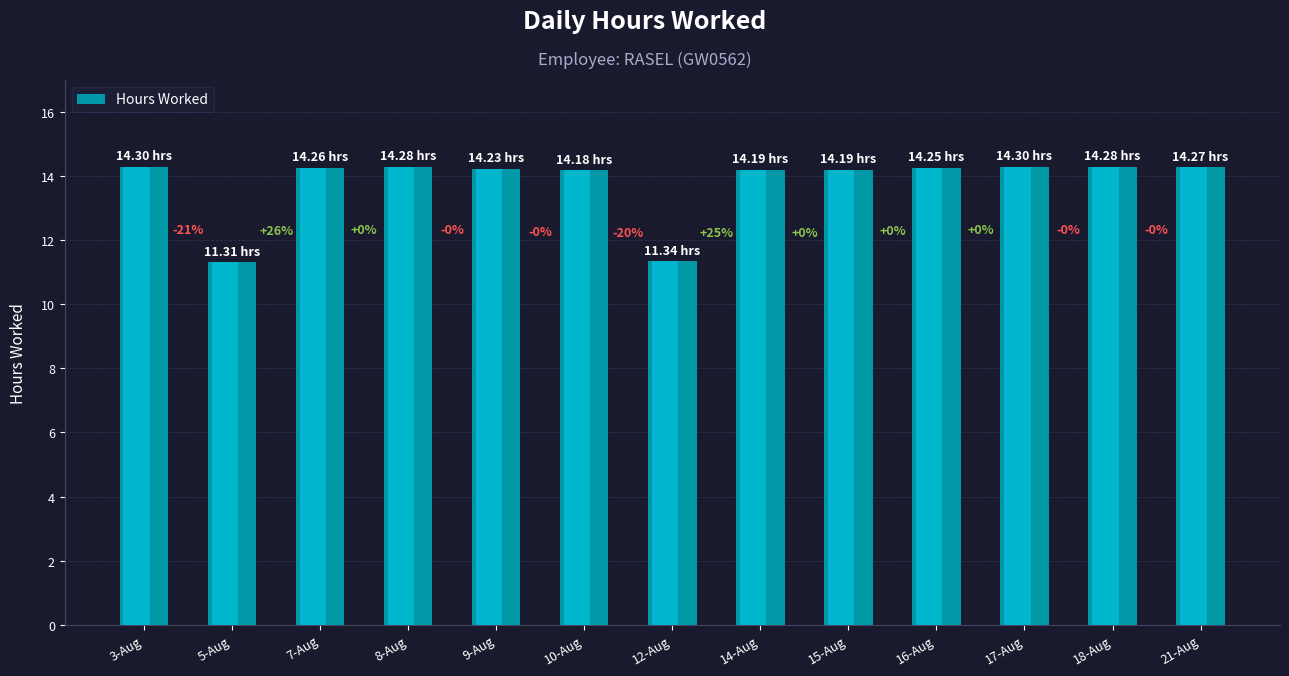

What is the minimum value shown in the chart?

11.3